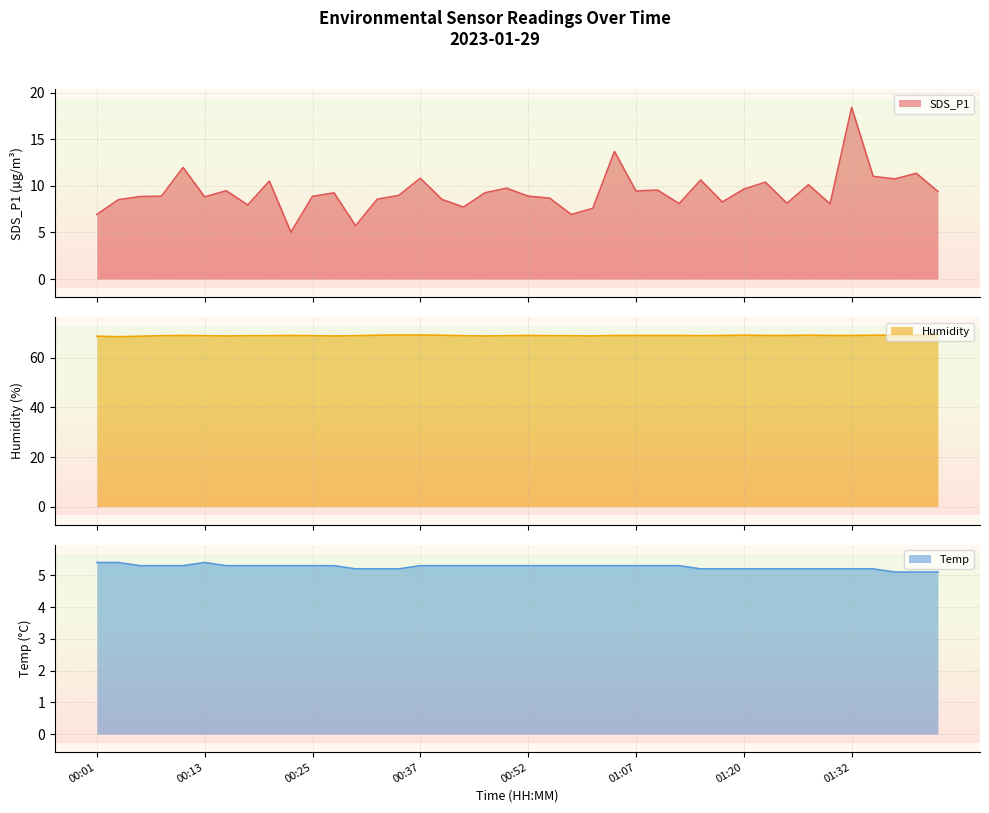

How many values in the Humidity series are below 69?

18